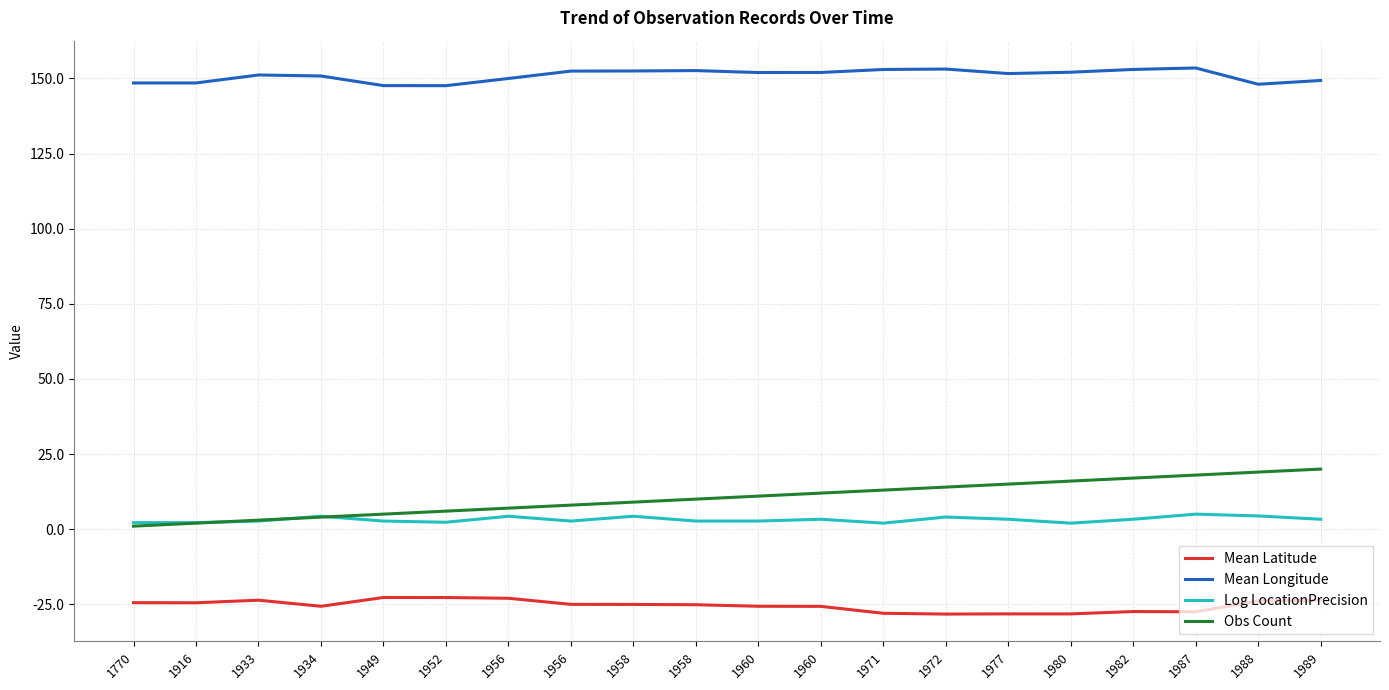

Is this an area chart (filled region under the line)?

No